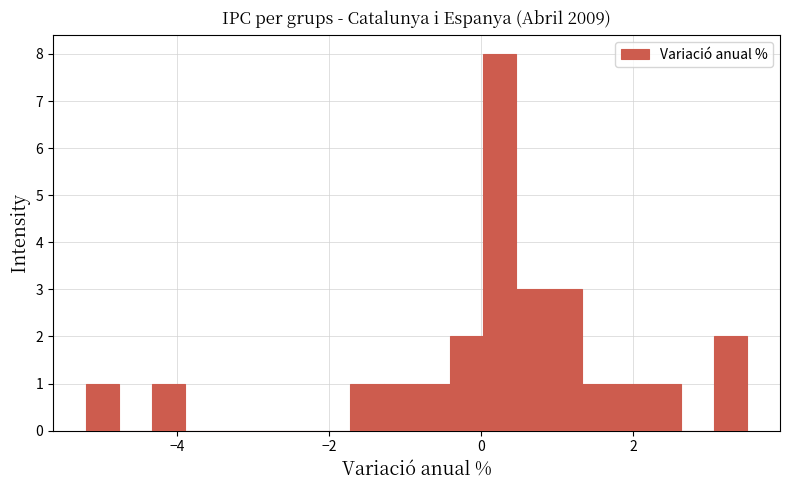

Read against the x-axis, roughly where is the centre of the tallest bar?

0.2